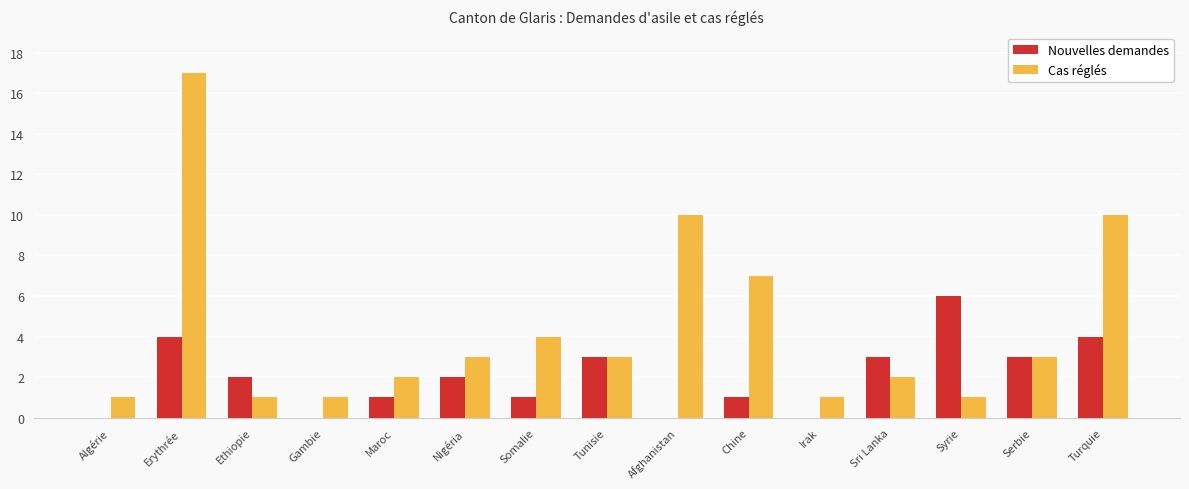

True or false: Nouvelles demandes has a value of 0 at Algérie.

True